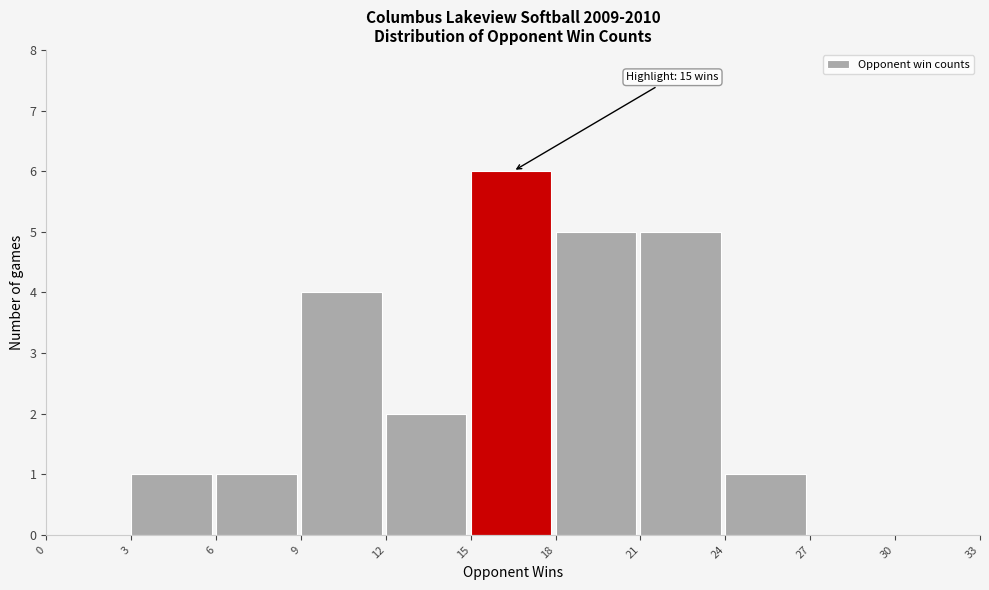

Over which range of the x-axis is the bar tallest?

15 to 18